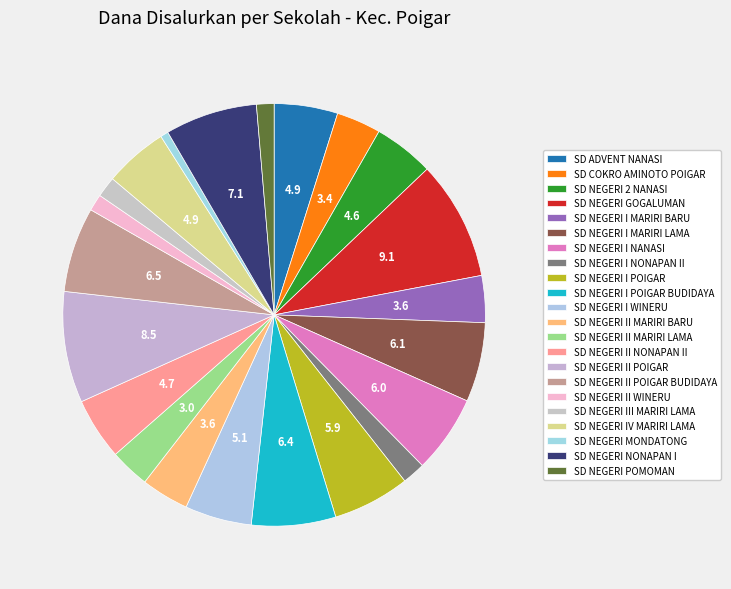

To the nearest percent, what is the difference between the largest and smallest slice percentages?

9%